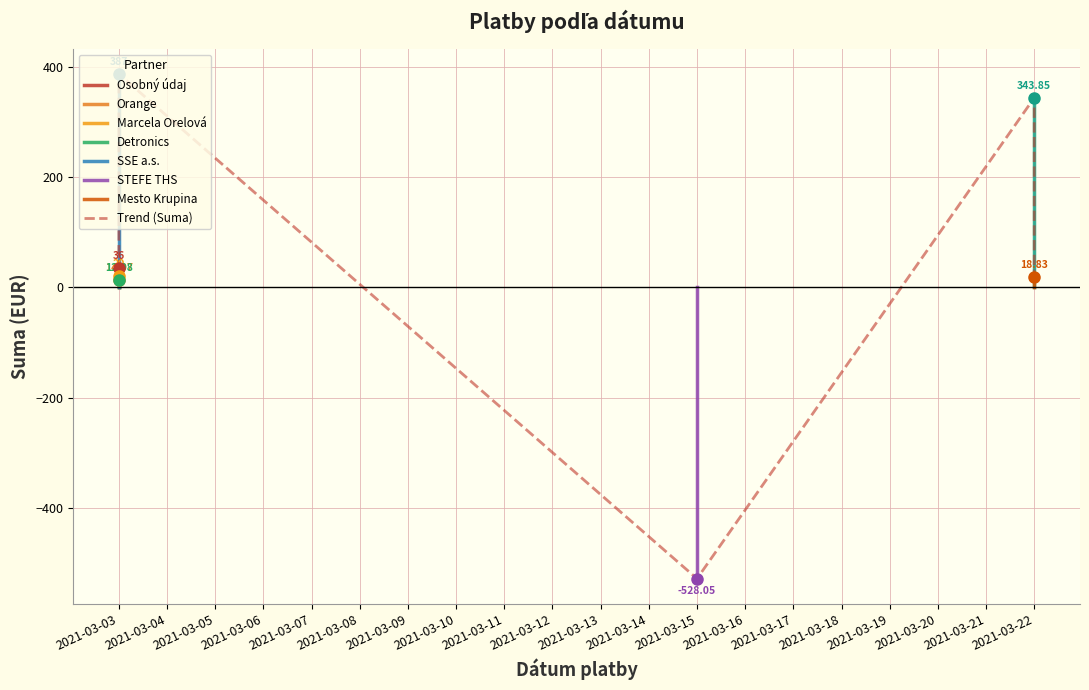

What is the average value?

38.1